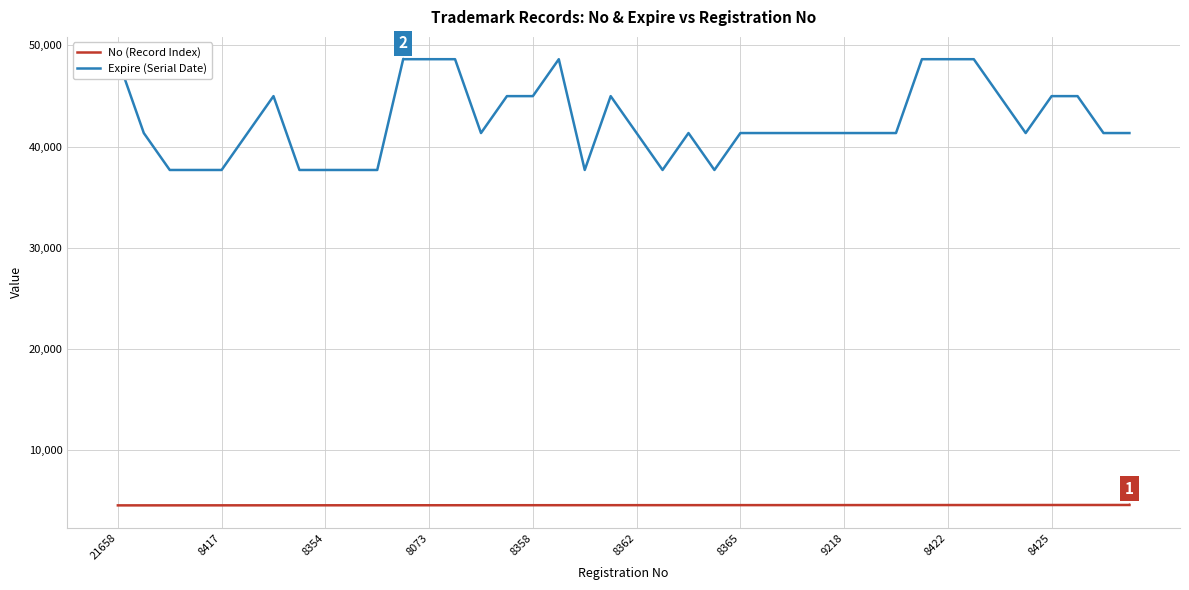

What are all the series names shown in the legend?

No (Record Index), Expire (Serial Date)